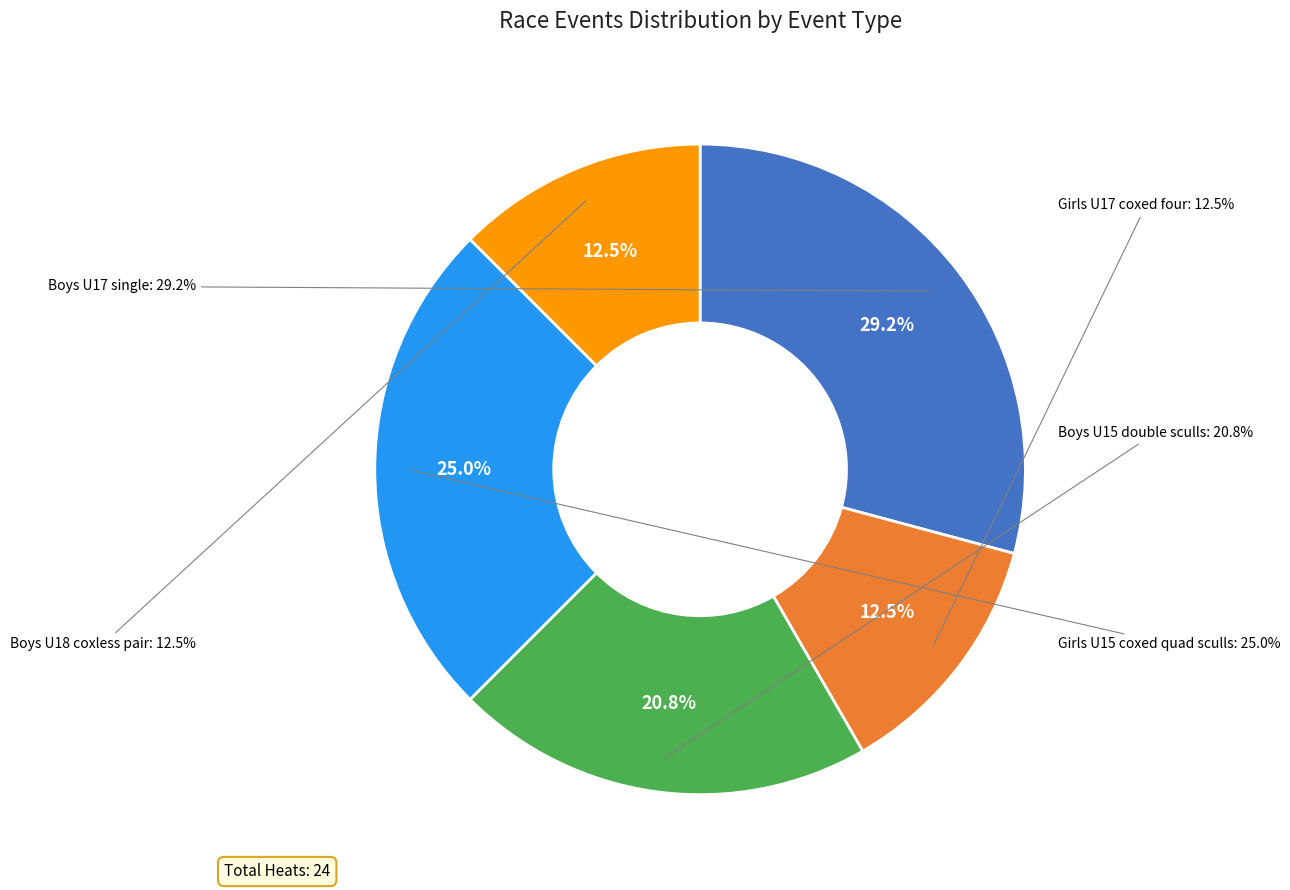

Count the number of slices in the pie.

8